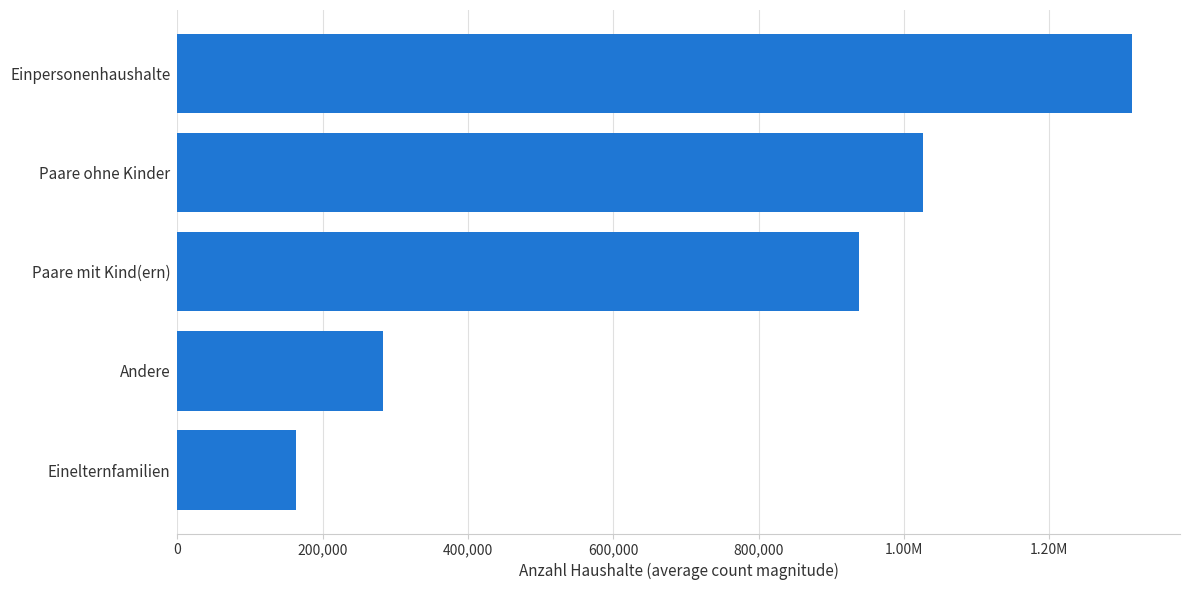

Does the chart contain stacked bars?

No